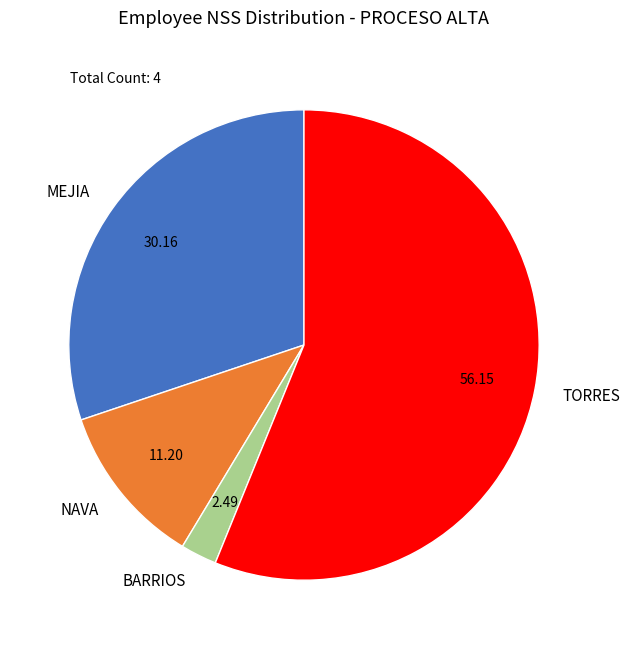

Rank the categories by value from highest to lowest.

TORRES, MEJIA, NAVA, BARRIOS